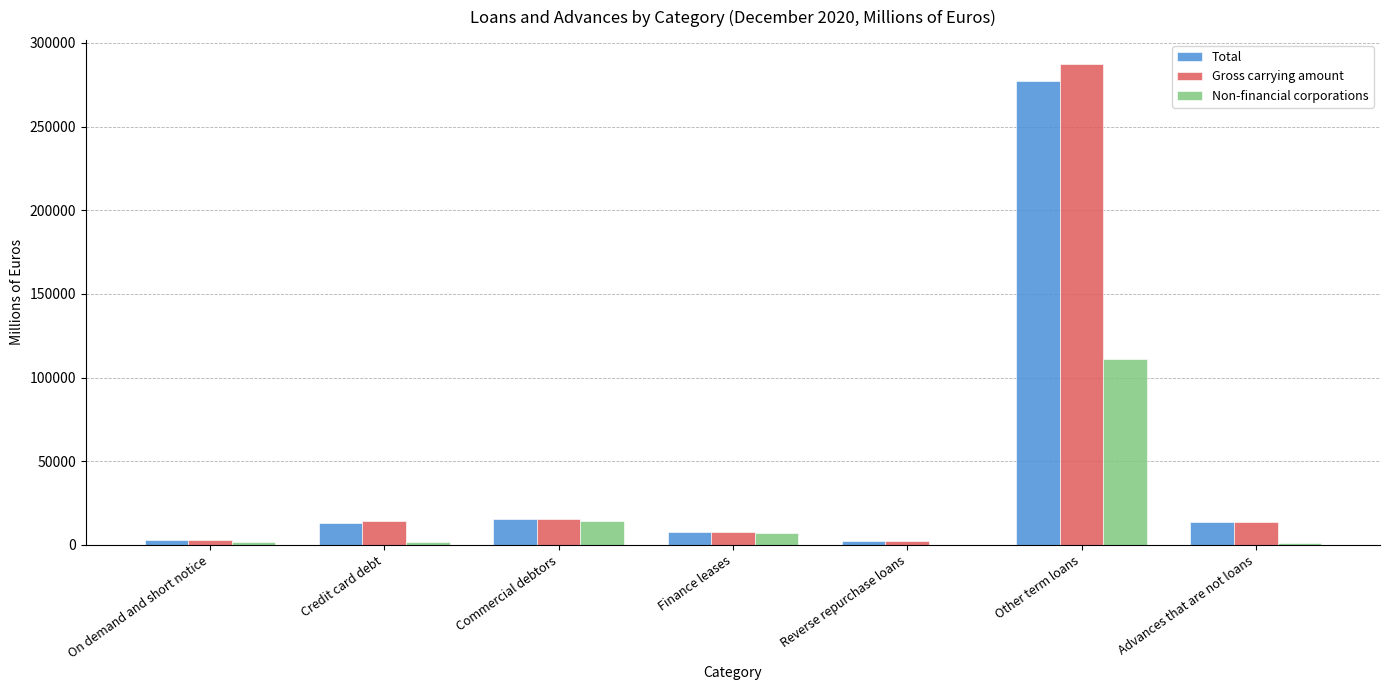

What is the sum of all Gross carrying amount values?

344813